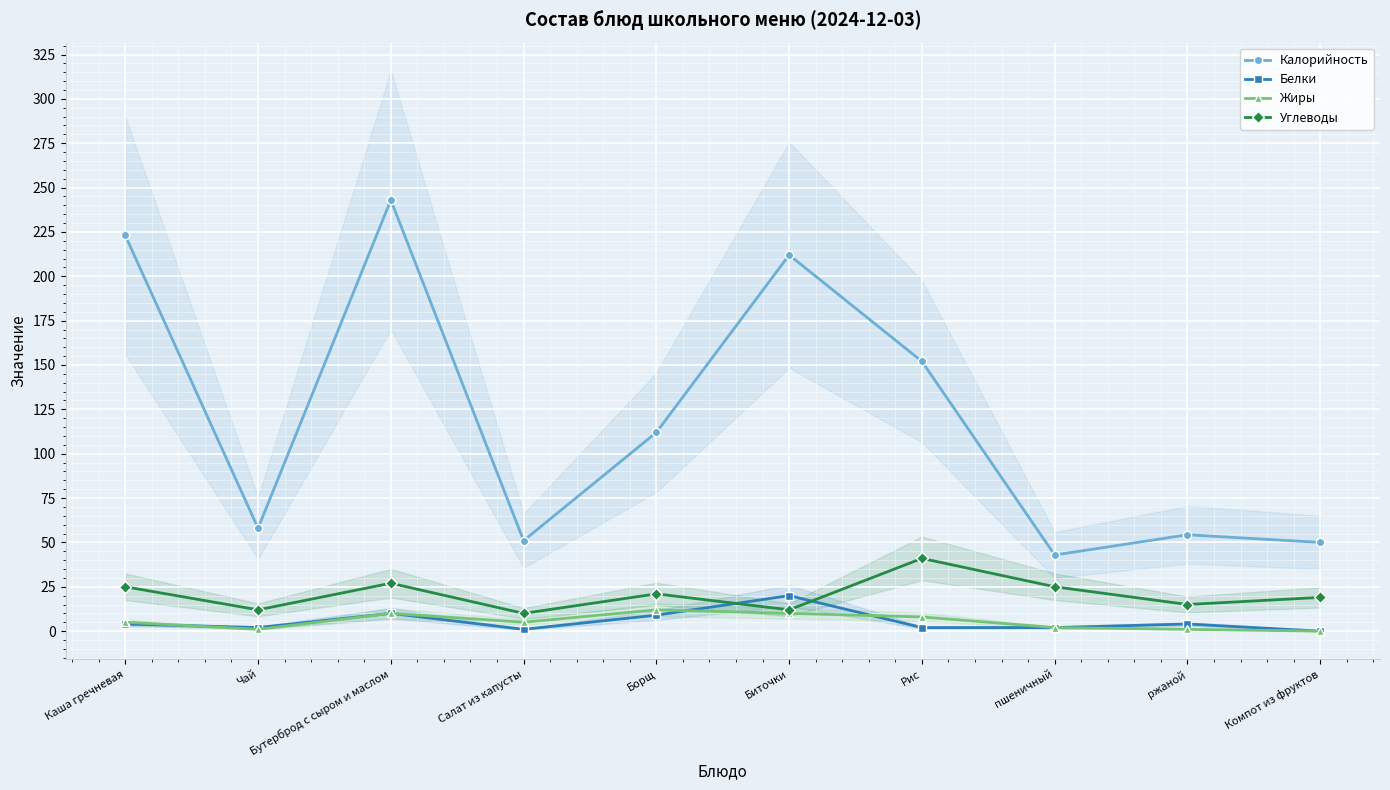

The Жиры series shows 13.7 at Биточки. True or false?

False